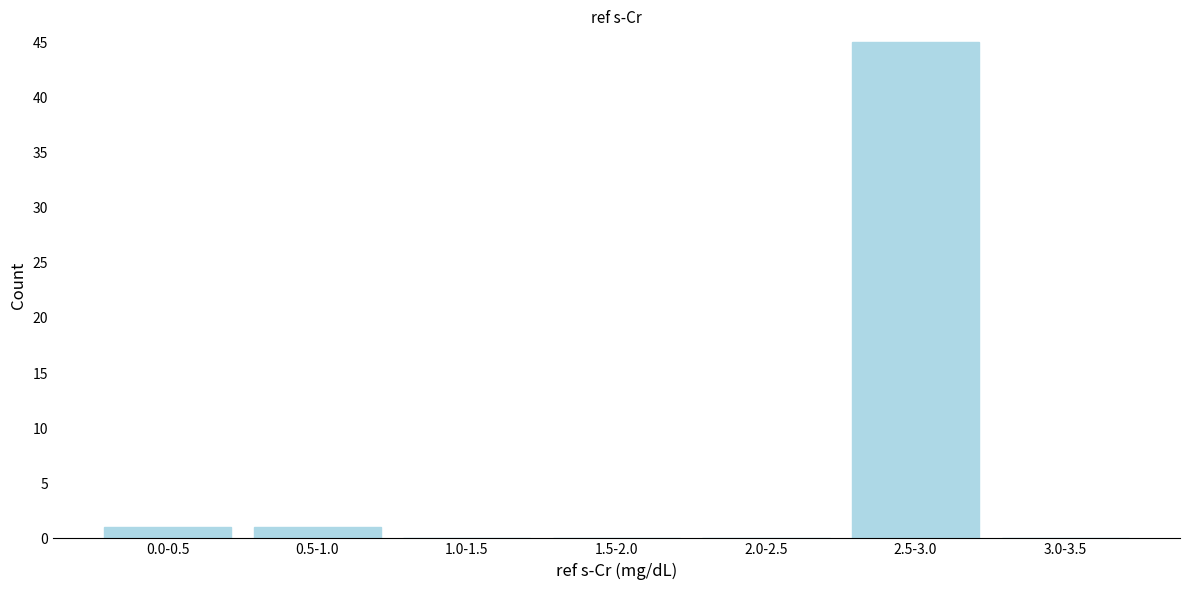

Reading right to left, what are all the values shown in this chart?

3.0-3.5=0	2.5-3.0=45	2.0-2.5=0	1.5-2.0=0	1.0-1.5=0	0.5-1.0=1	0.0-0.5=1